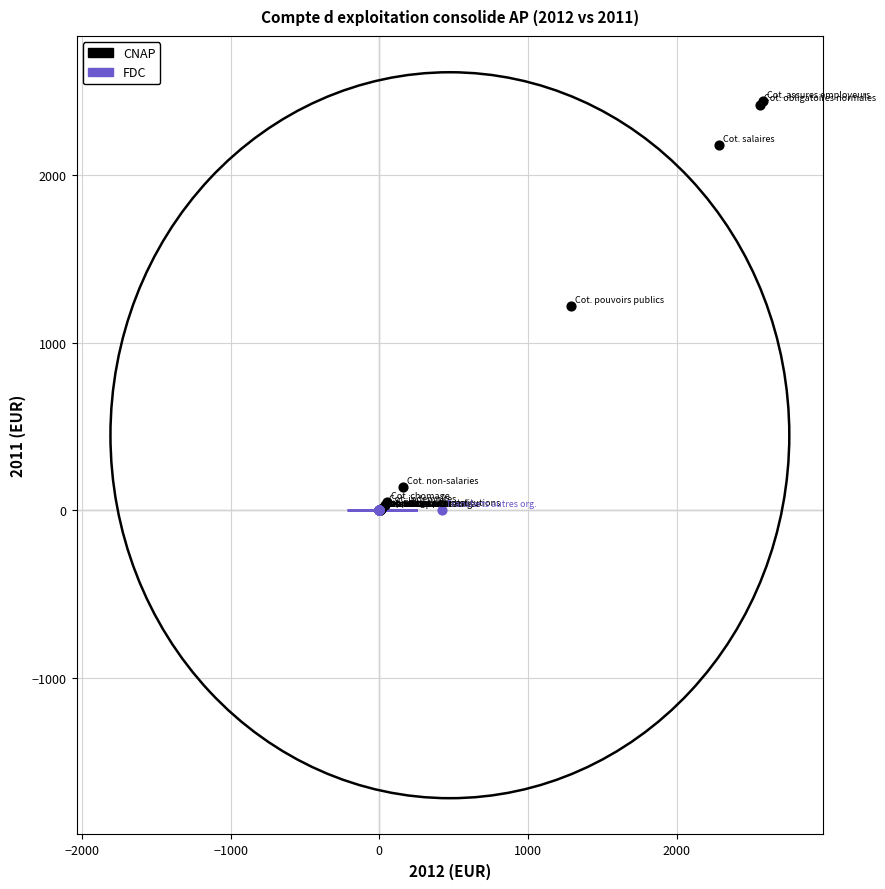

What are all the series names shown in the legend?

CNAP, FDC